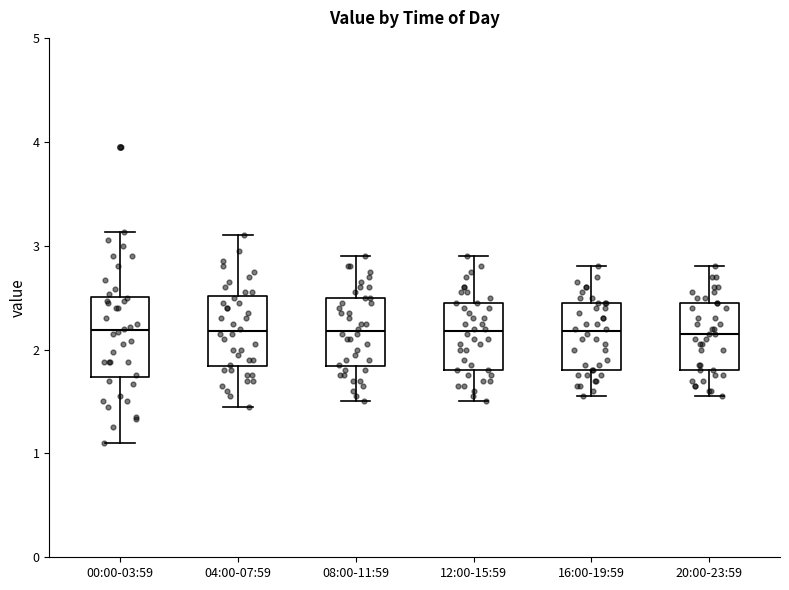

Reading left to right, transcribe this box plot: for each box, give where its median line is, the range the box spans, and where its two whiskers end, as read against the y-axis. The values are not printed on the chart, so give them approximately, as read against the axis.

00:00-03:59: median 2.2, box 1.7 to 2.5, whiskers 1.1 to 3.1
04:00-07:59: median 2.2, box 1.8 to 2.5, whiskers 1.5 to 3.1
08:00-11:59: median 2.2, box 1.8 to 2.5, whiskers 1.5 to 2.9
12:00-15:59: median 2.2, box 1.8 to 2.5, whiskers 1.5 to 2.9
16:00-19:59: median 2.2, box 1.8 to 2.5, whiskers 1.6 to 2.8
20:00-23:59: median 2.2, box 1.8 to 2.5, whiskers 1.6 to 2.8